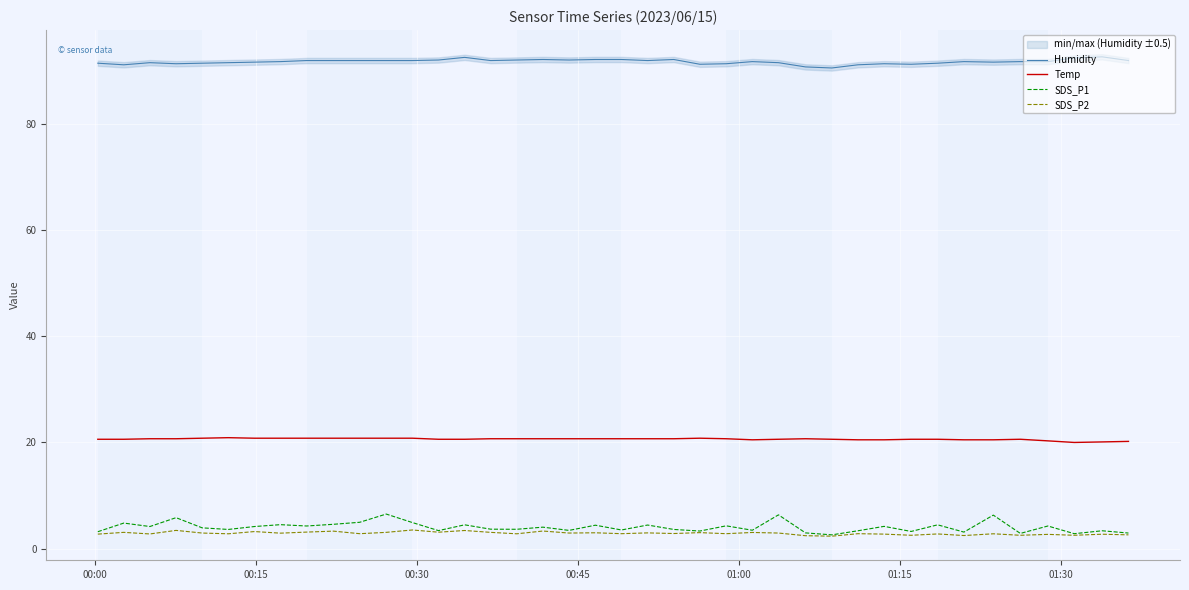

What is the value of the Humidity point at the 25th from the left?

91.4